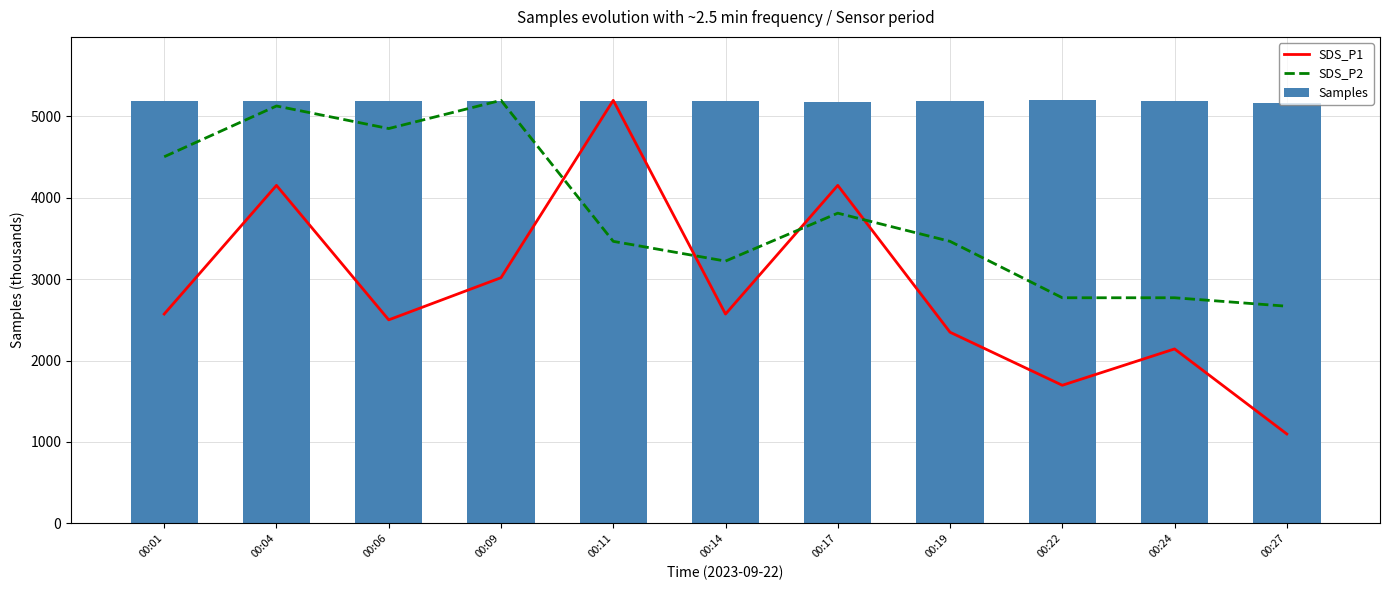

At which category is the sum across all series the highest?

00:04